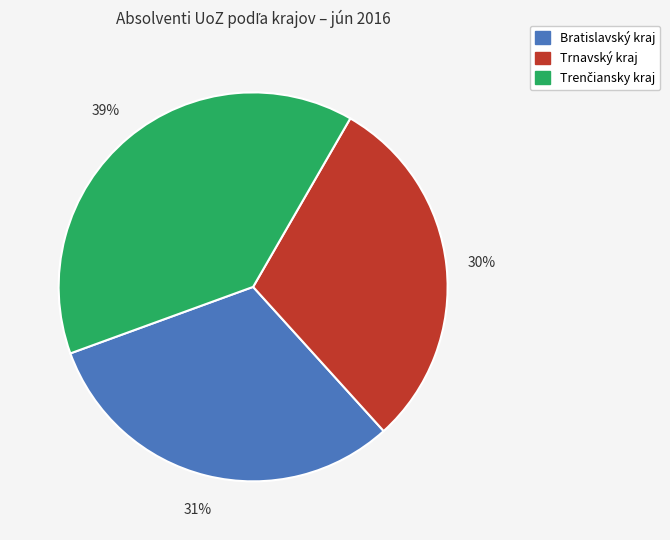

Which slice is the smallest?

Trnavský kraj